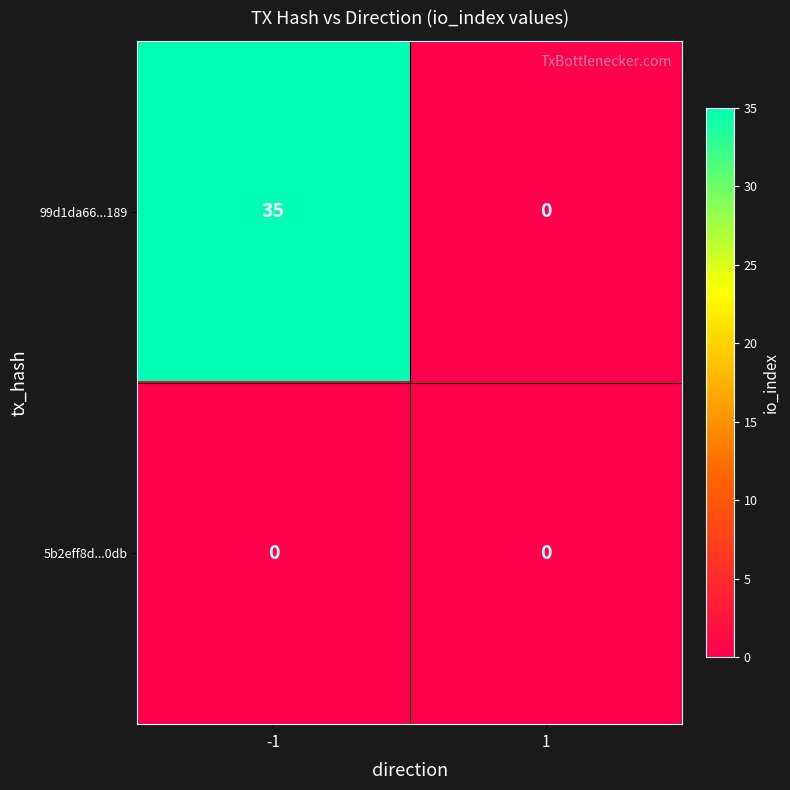

Reading left to right, list all the values displayed in this chart.

99d1da66...189: 35	0
5b2eff8d...0db: 0	0